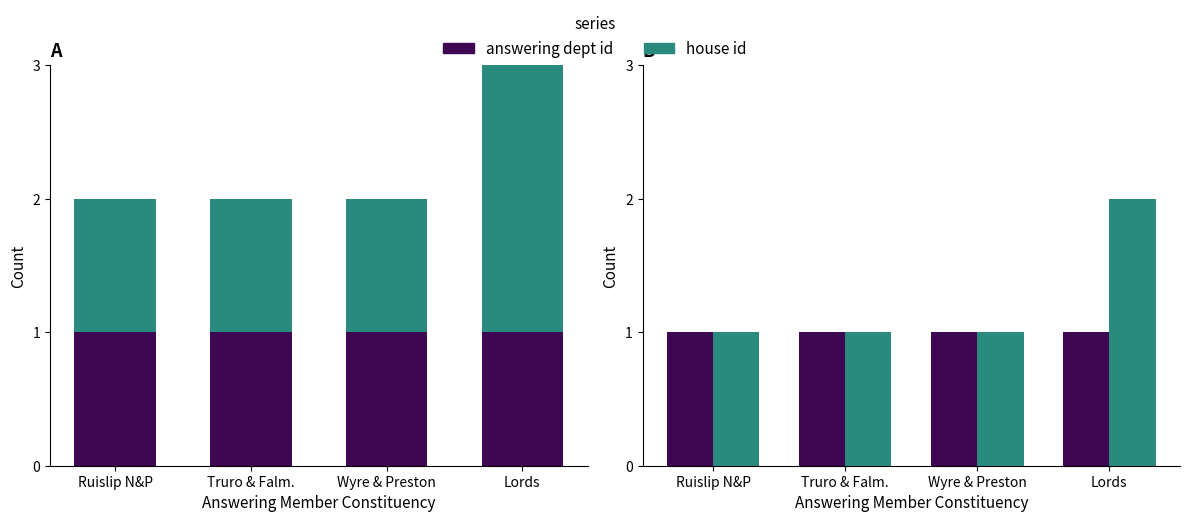

What is the average value of the house id series?

1